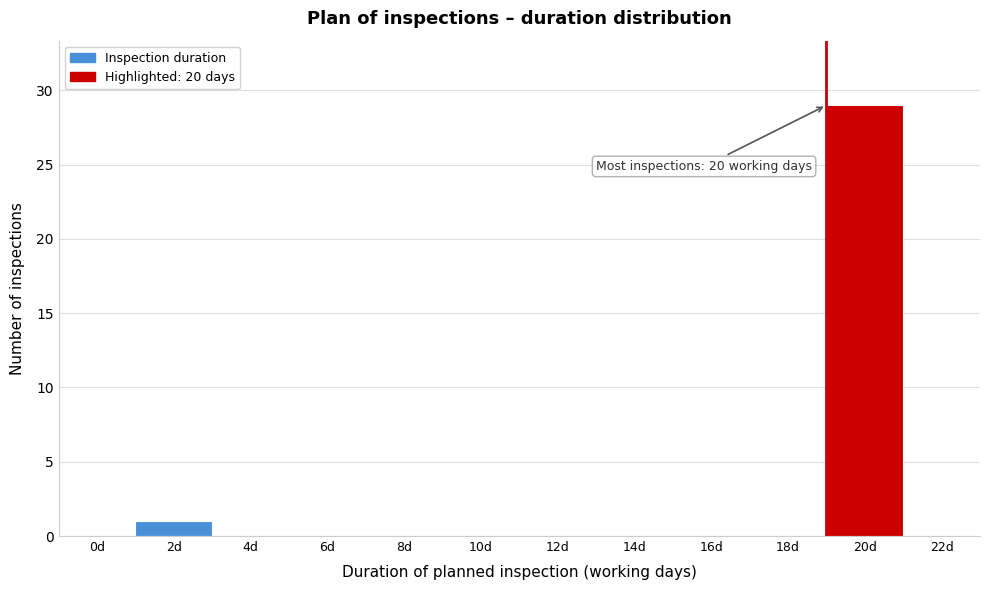

Reading left to right, transcribe all the data shown in this chart.

0d=0	2d=1	4d=0	6d=0	8d=0	10d=0	12d=0	14d=0	16d=0	18d=0	20d=29	22d=0